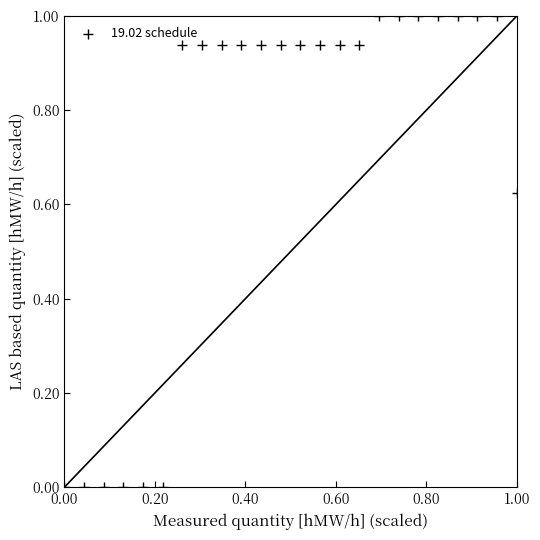

What is the range of Y values (max minus min)?

1.0